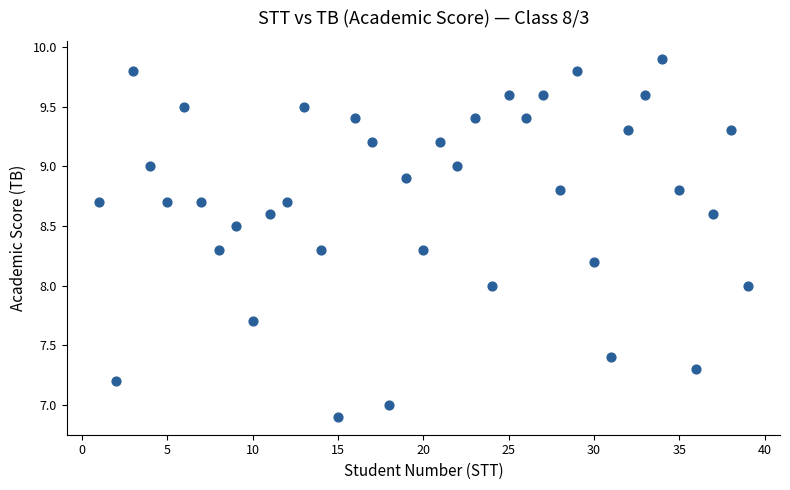

What is the range of X values (max minus min)?

38.0